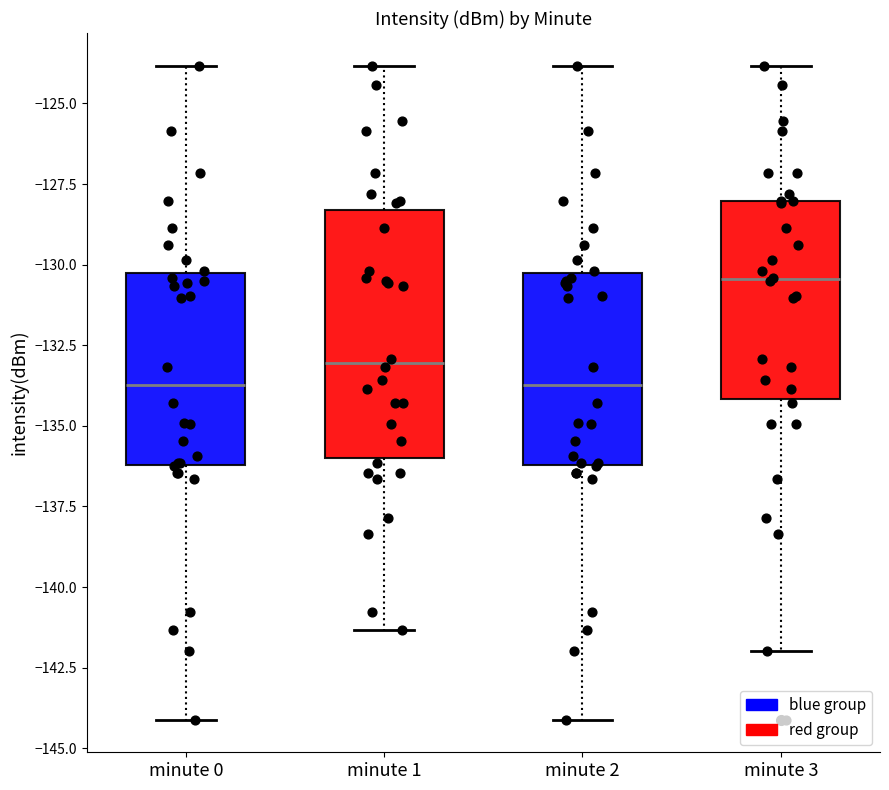

Where is the upper edge of the box for minute 2 on the y-axis? The values are not printed on the chart, so give them approximately, as read against the axis.

-130.5